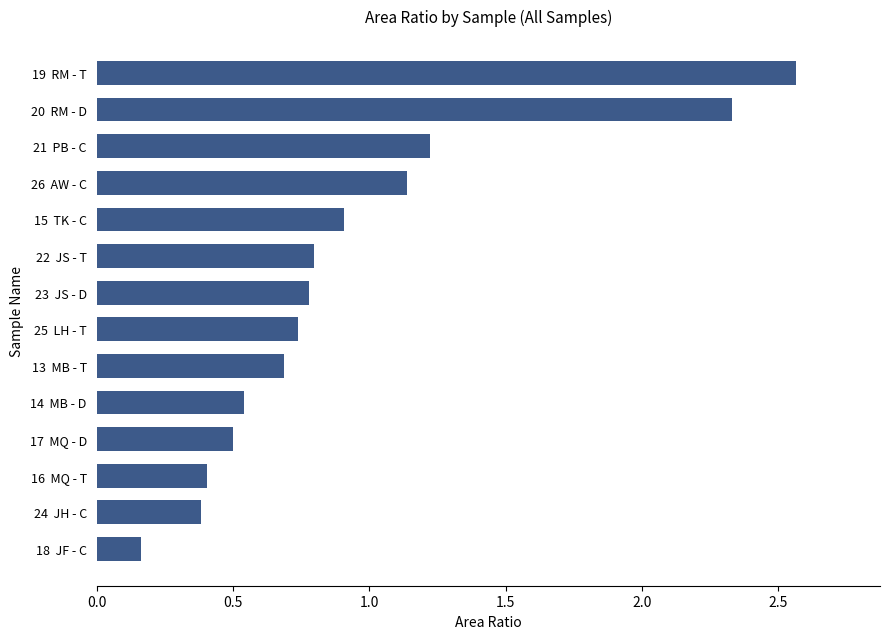

What is the change in value from 22  JS - T to 15  TK - C?

+0.1